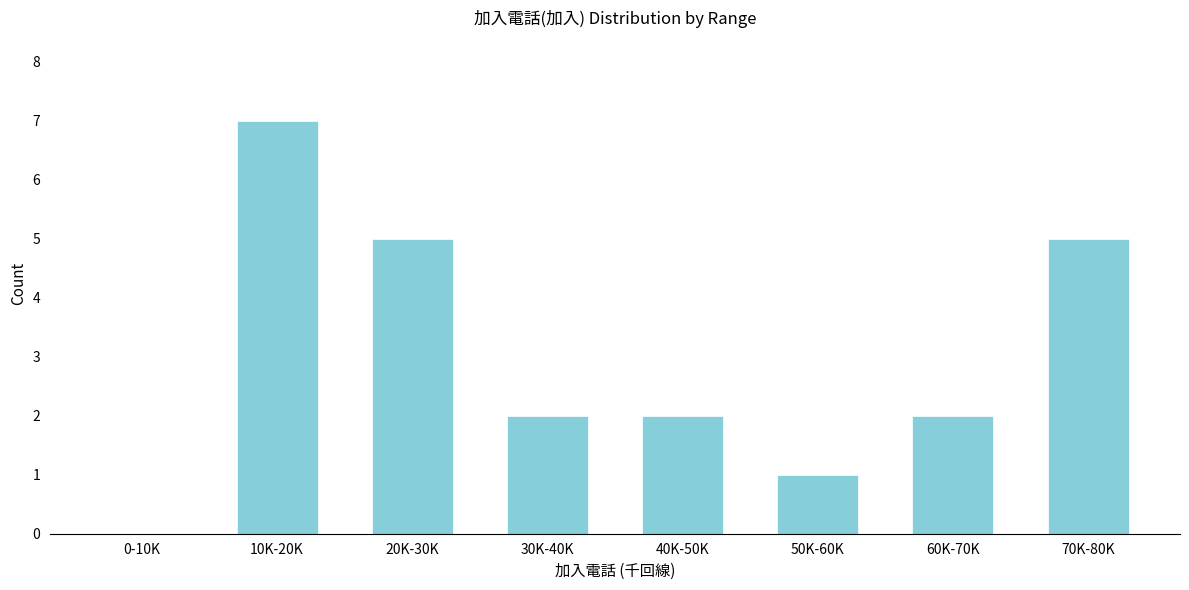

Reading left to right, transcribe all the data shown in this chart.

0-10K=0	10K-20K=7	20K-30K=5	30K-40K=2	40K-50K=2	50K-60K=1	60K-70K=2	70K-80K=5